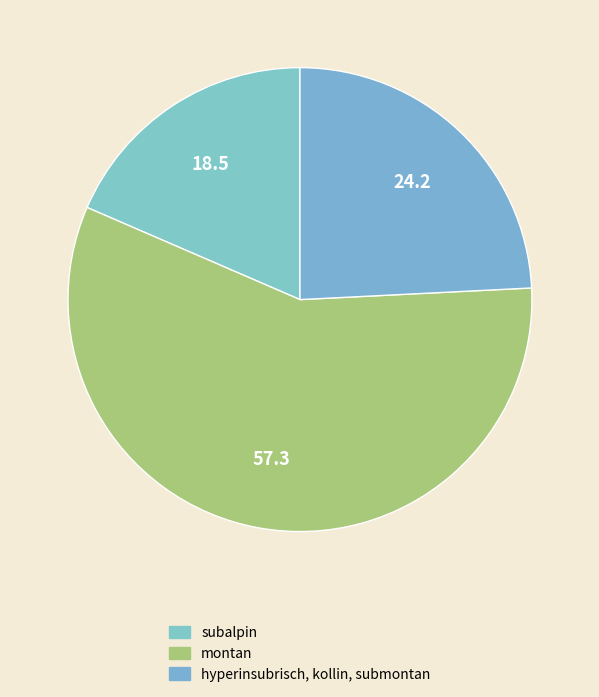

What is the majority slice?

montan